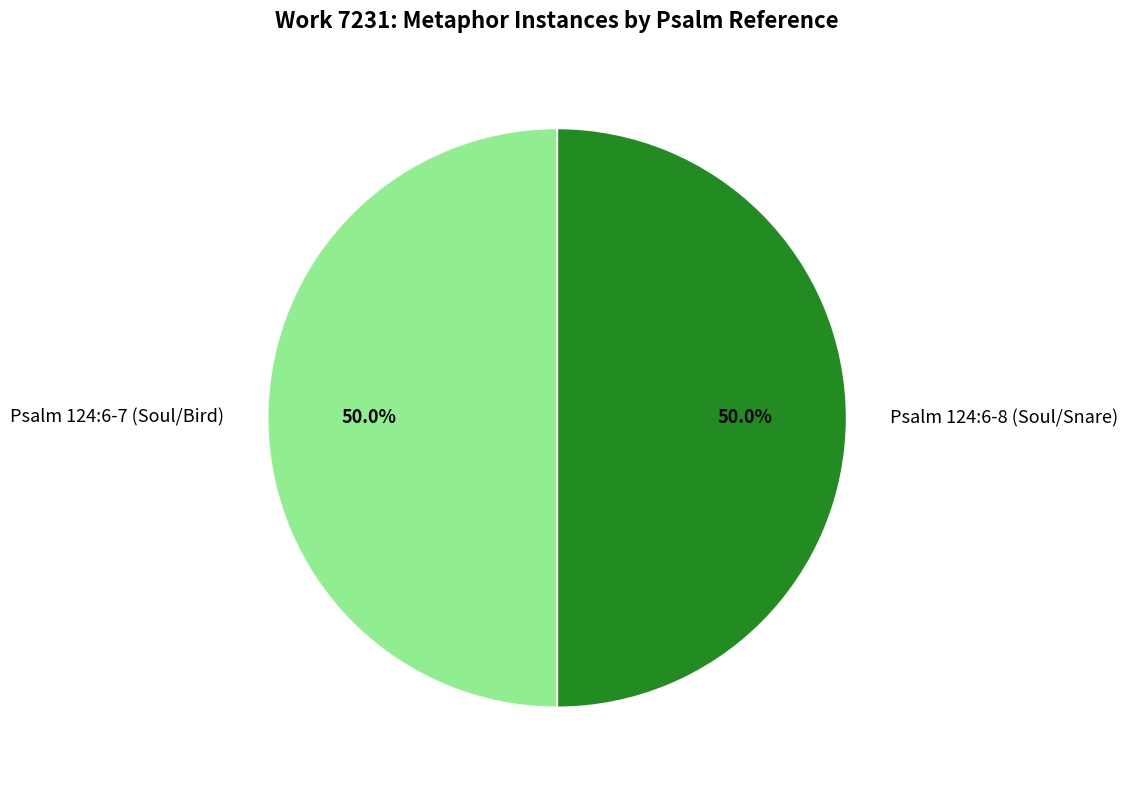

How many slices are in this pie chart?

2